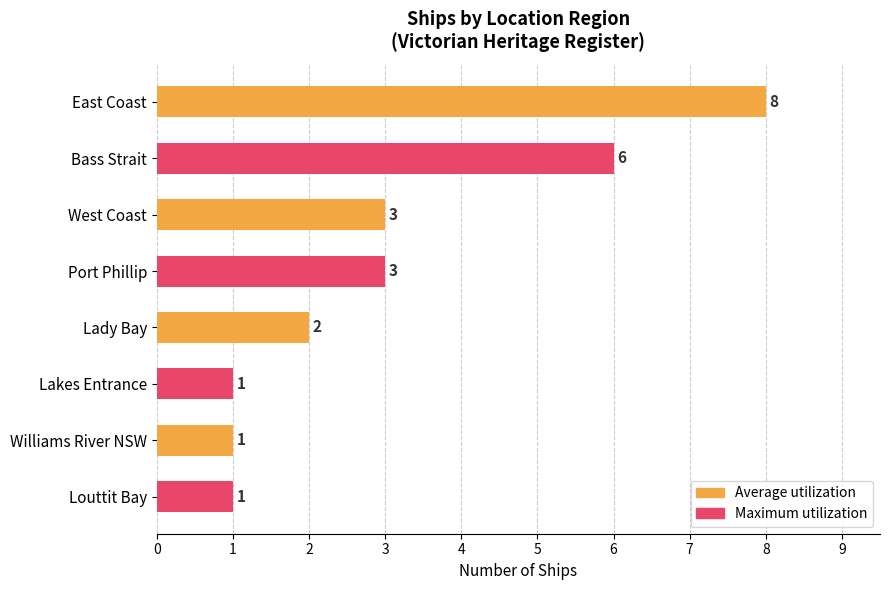

What is the change in value from East Coast to Lakes Entrance?

-7